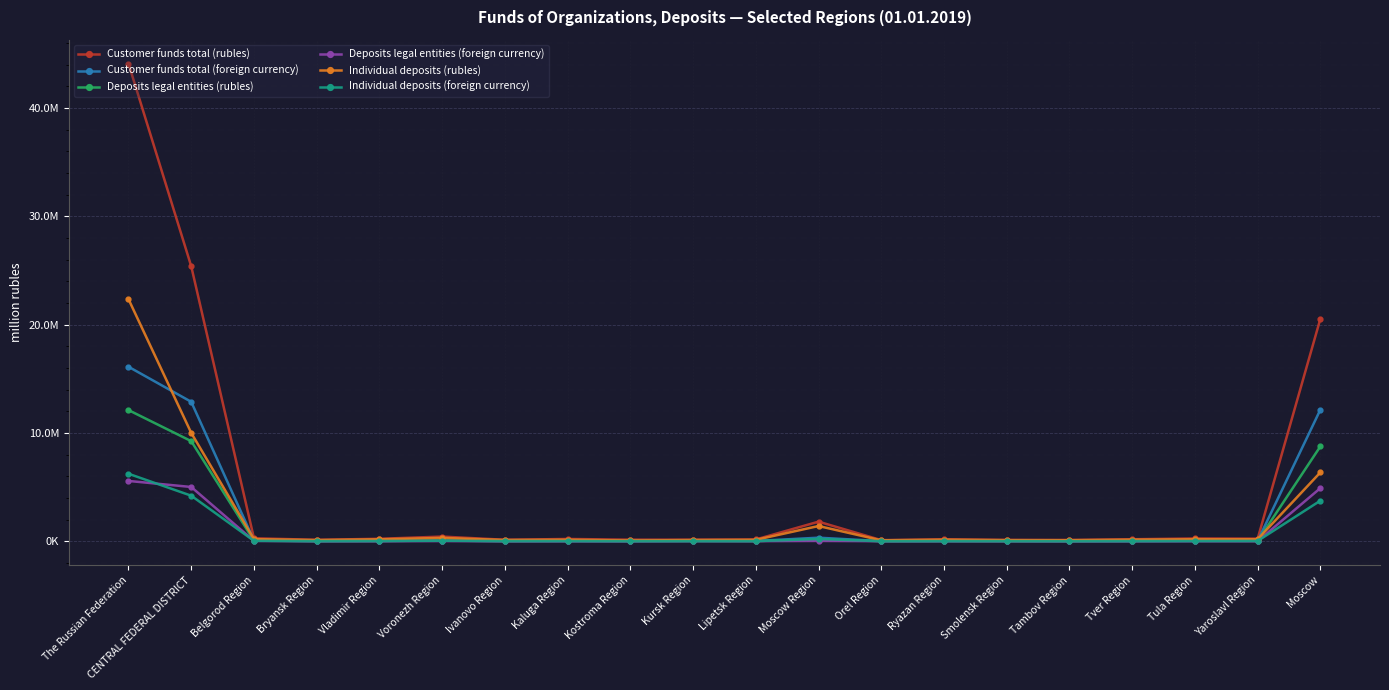

How many interior local peaks does the Customer funds total (rubles) series have?

5